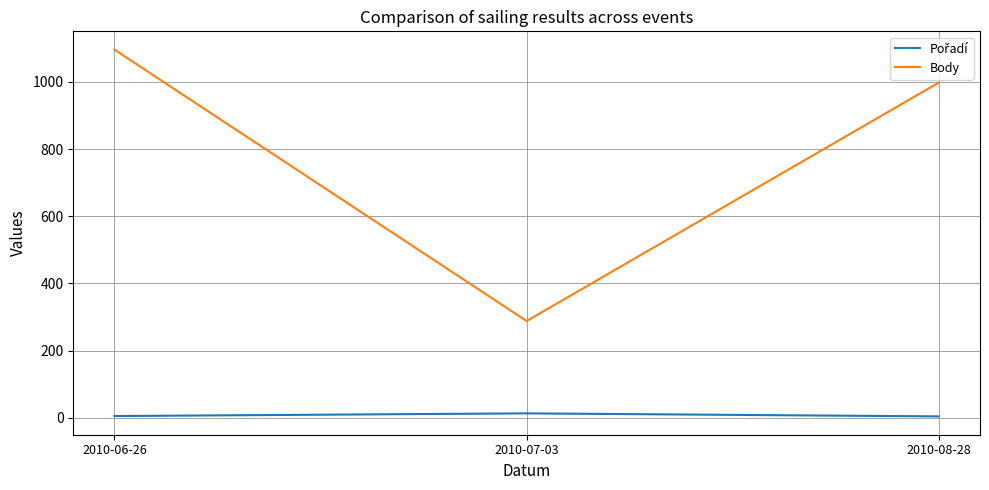

Which category has the highest value across all series?

2010-06-26